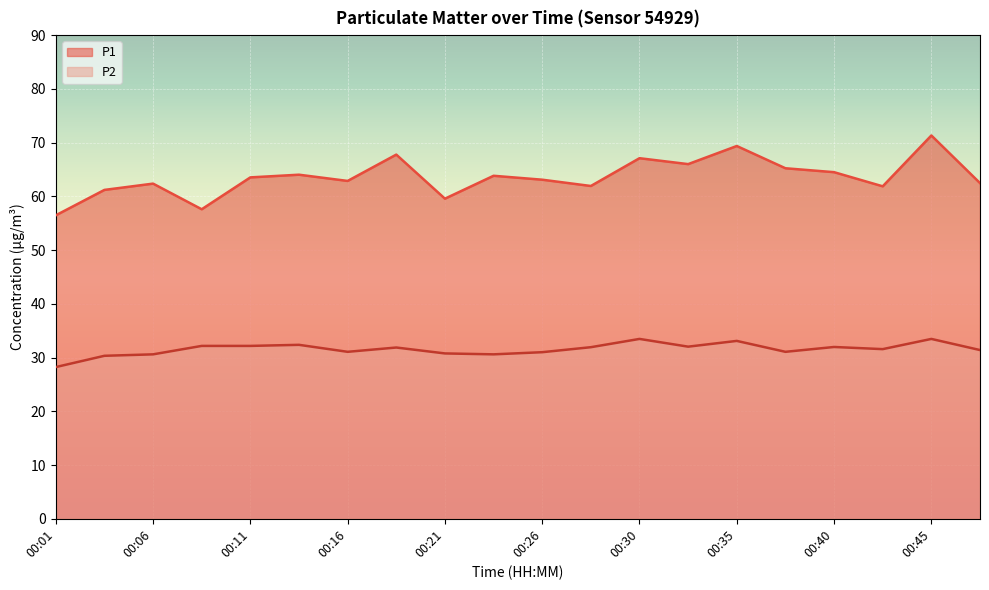

True or false: P1 and P2 cross at least once.

False